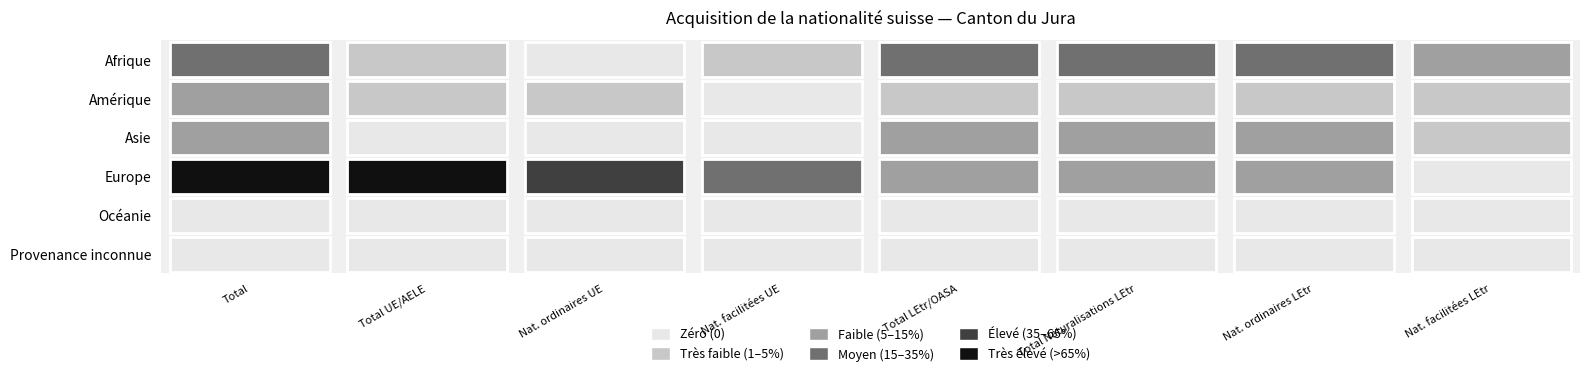

Is the value of Amérique at 1 greater than the value of Afrique at 9?

No